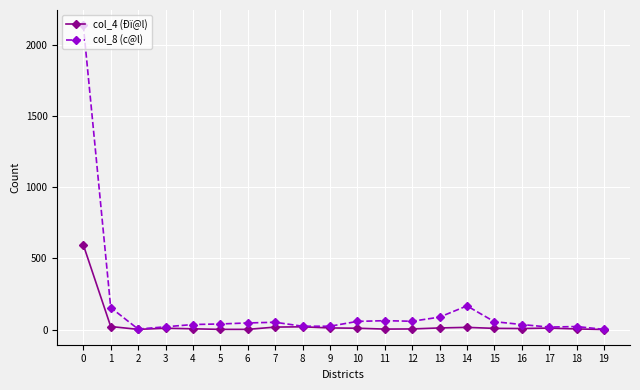

Which series has the widest spread of values?

col_8 (c@l)